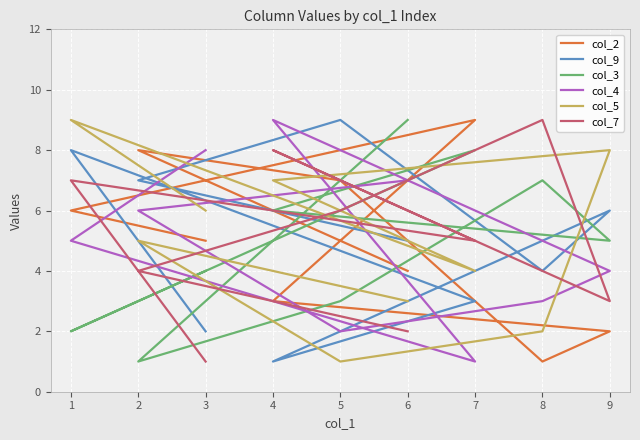

Rank the categories by col_2 value from lowest to highest.

8, 9, 4, 6, 3, 1, 5, 2, 7